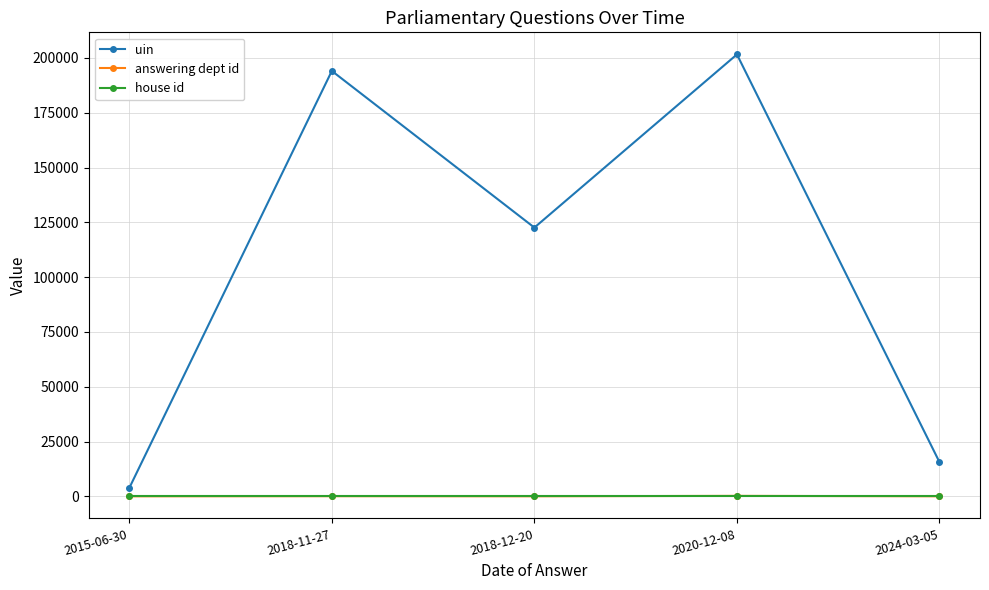

Is it true that answering dept id equals 53 at 2018-11-27?

True